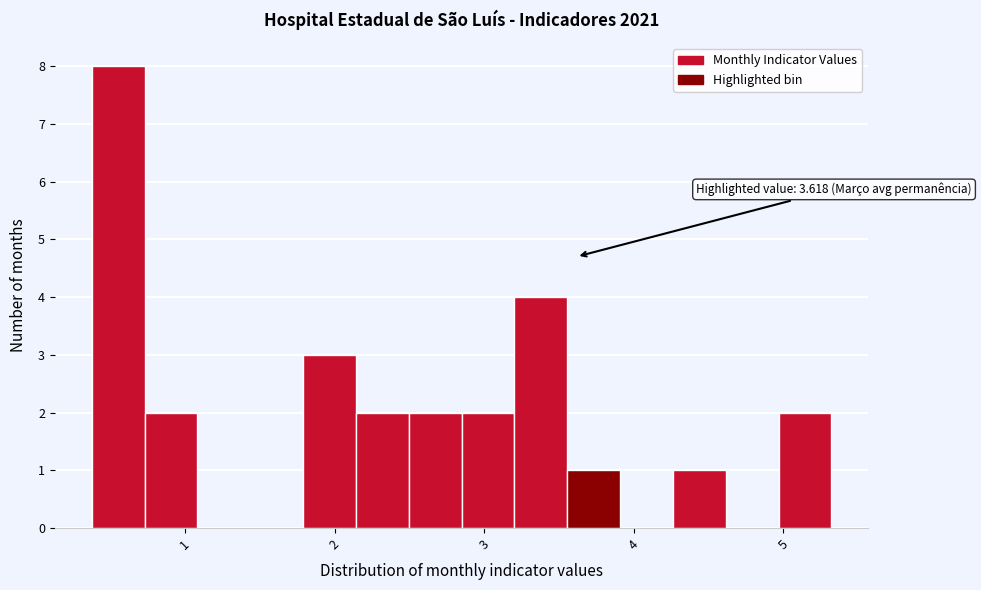

Read against the x-axis, roughly where is the centre of the tallest bar?

0.6